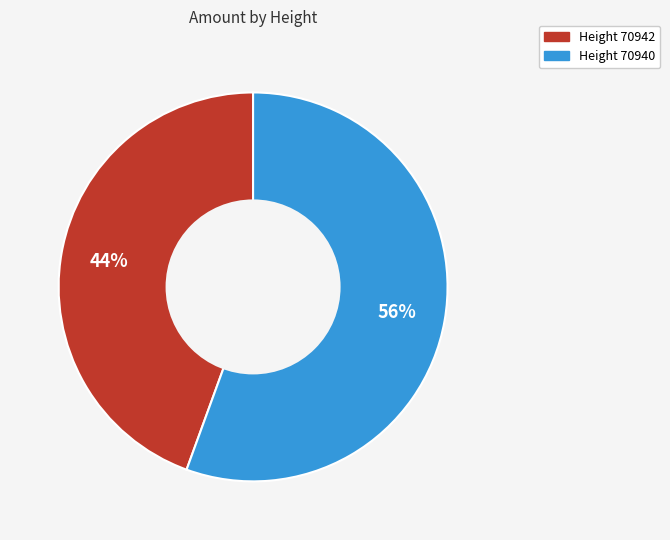

Is there a majority slice in this chart?

Yes